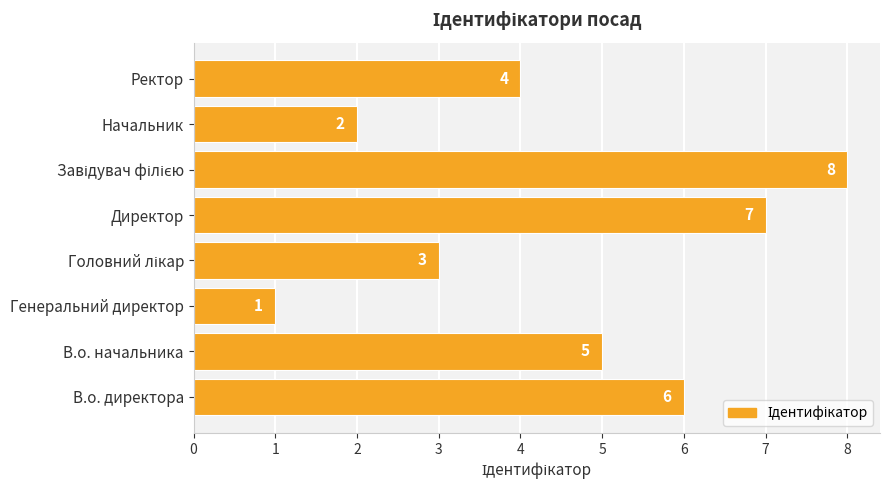

How many bars are there in total?

8